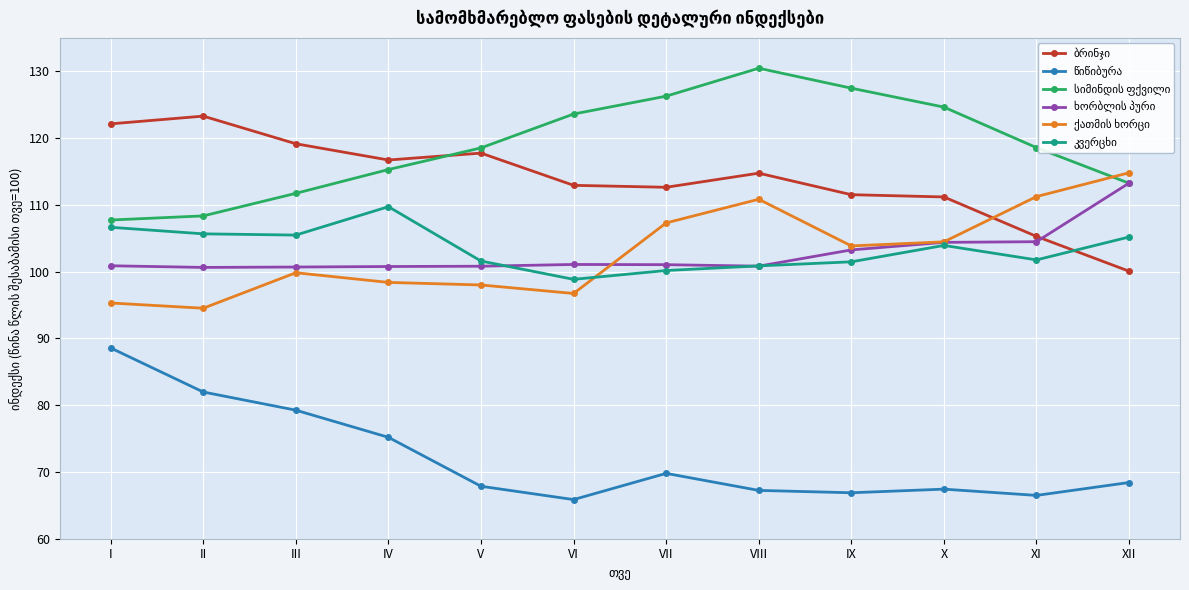

At how many categories does at least one series exceed 86?

12